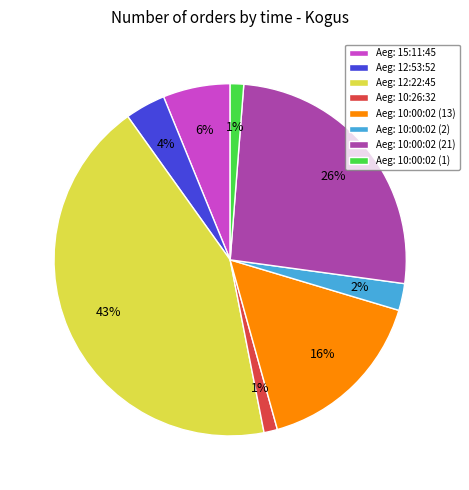

To the nearest percent, what is the difference between the largest and smallest slice percentages?

42%